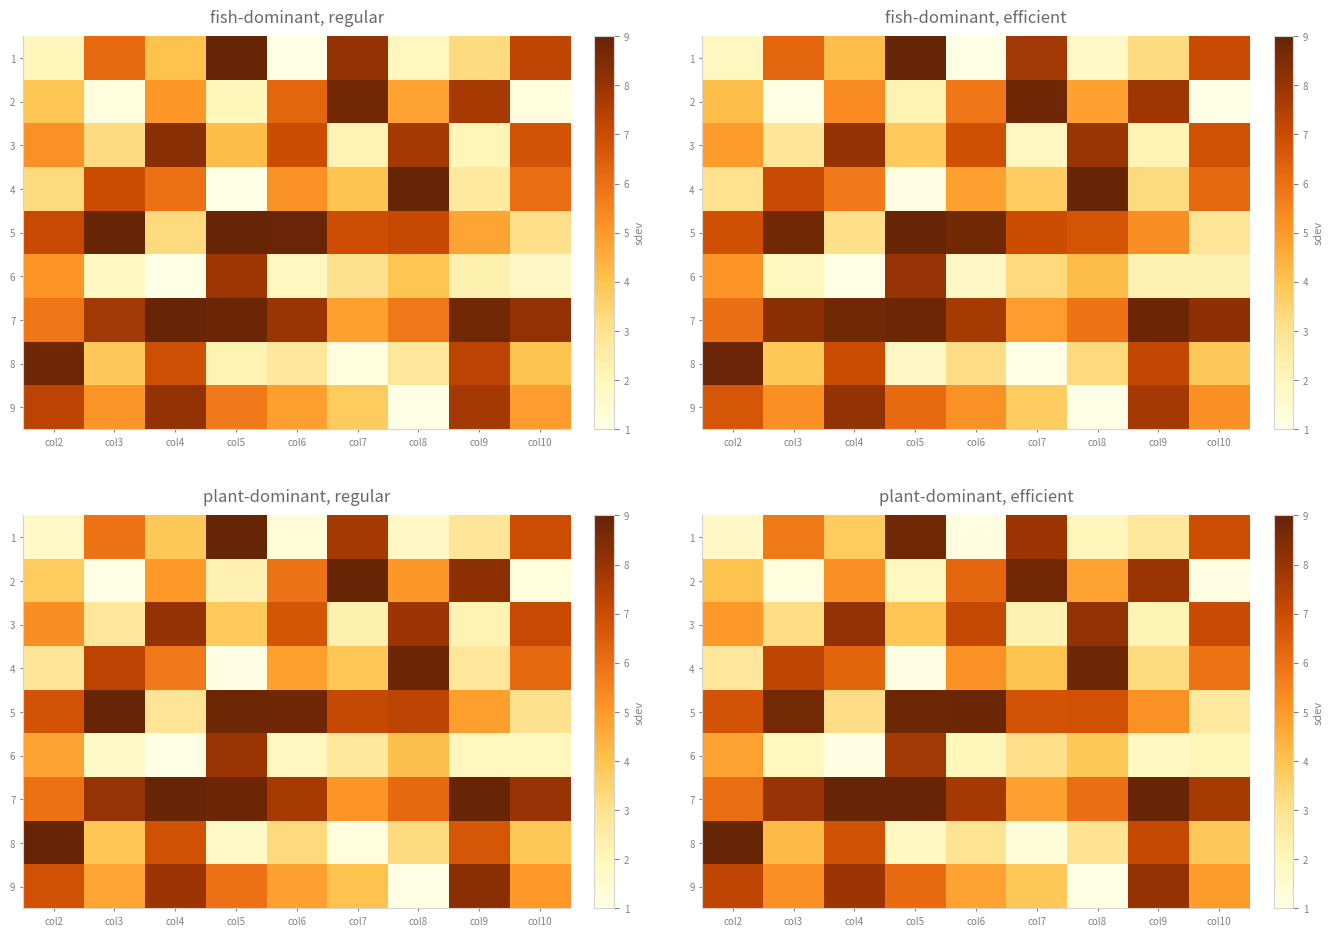

Where does the row_8 series first go above 5?

col2